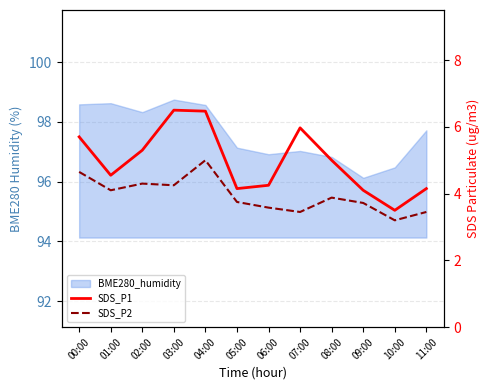

What is the approximate value of SDS_P1 at 10:00?

3.5